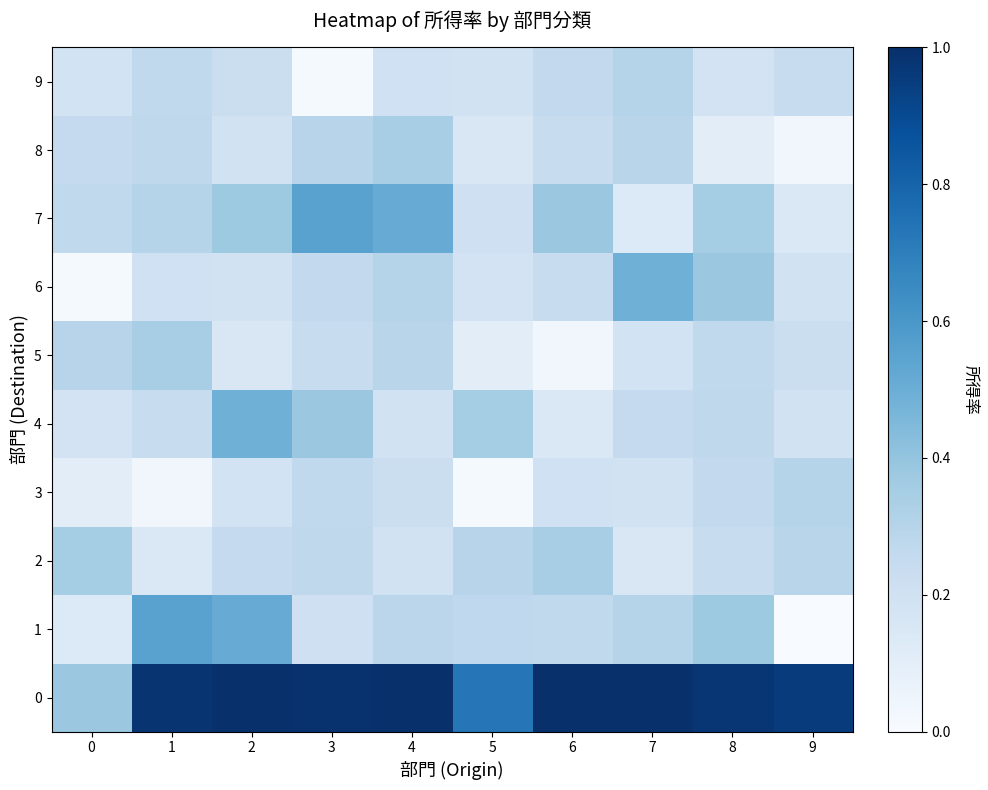

Reading right to left, what are all the values shown in this chart?

0: 9=1.0	8=1.0	7=1.0	6=1.1	5=0.7	4=1.1	3=1.0	2=1.0	1=1.0	0=0.4
1: 9=0.0	8=0.4	7=0.3	6=0.3	5=0.3	4=0.3	3=0.2	2=0.5	1=0.6	0=0.1
2: 9=0.3	8=0.2	7=0.1	6=0.3	5=0.3	4=0.2	3=0.3	2=0.3	1=0.1	0=0.4
3: 9=0.3	8=0.3	7=0.2	6=0.2	5=0.0	4=0.2	3=0.3	2=0.2	1=0.0	0=0.1
4: 9=0.2	8=0.3	7=0.3	6=0.1	5=0.4	4=0.2	3=0.4	2=0.5	1=0.2	0=0.2
5: 9=0.2	8=0.3	7=0.2	6=0.0	5=0.1	4=0.3	3=0.2	2=0.1	1=0.3	0=0.3
6: 9=0.2	8=0.4	7=0.5	6=0.2	5=0.2	4=0.3	3=0.3	2=0.2	1=0.2	0=0.0
7: 9=0.1	8=0.4	7=0.1	6=0.4	5=0.2	4=0.5	3=0.6	2=0.4	1=0.3	0=0.3
8: 9=0.0	8=0.1	7=0.3	6=0.2	5=0.1	4=0.3	3=0.3	2=0.2	1=0.3	0=0.3
9: 9=0.2	8=0.2	7=0.3	6=0.3	5=0.2	4=0.2	3=0.0	2=0.2	1=0.3	0=0.2